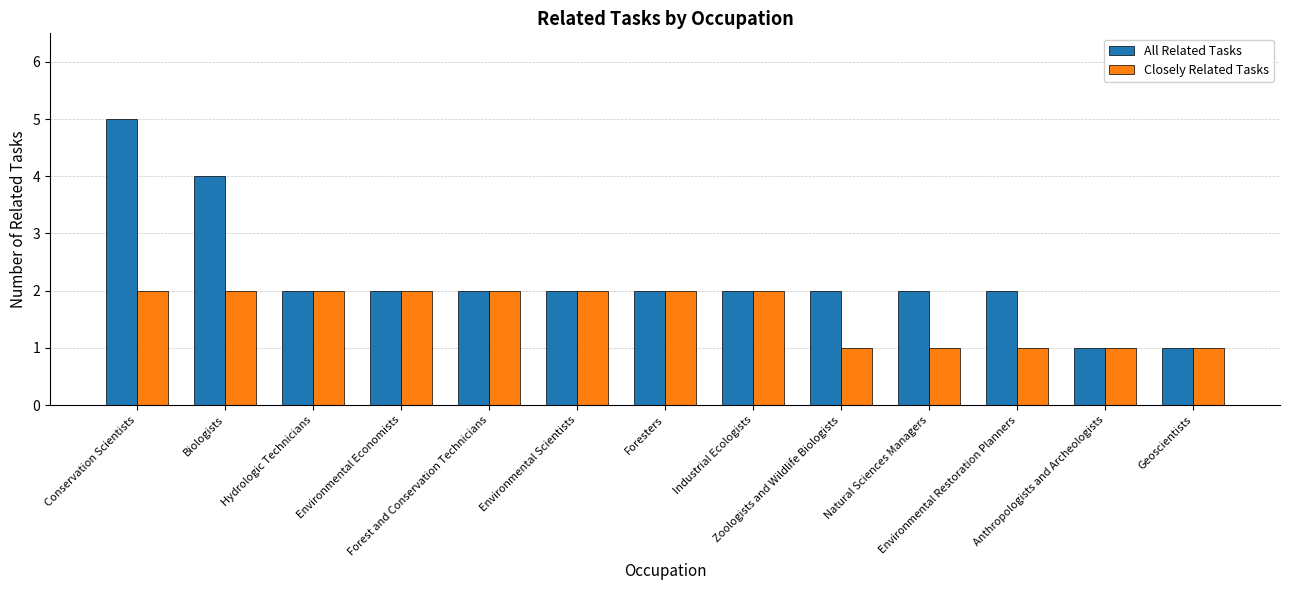

What is the sum of all All Related Tasks values?

29